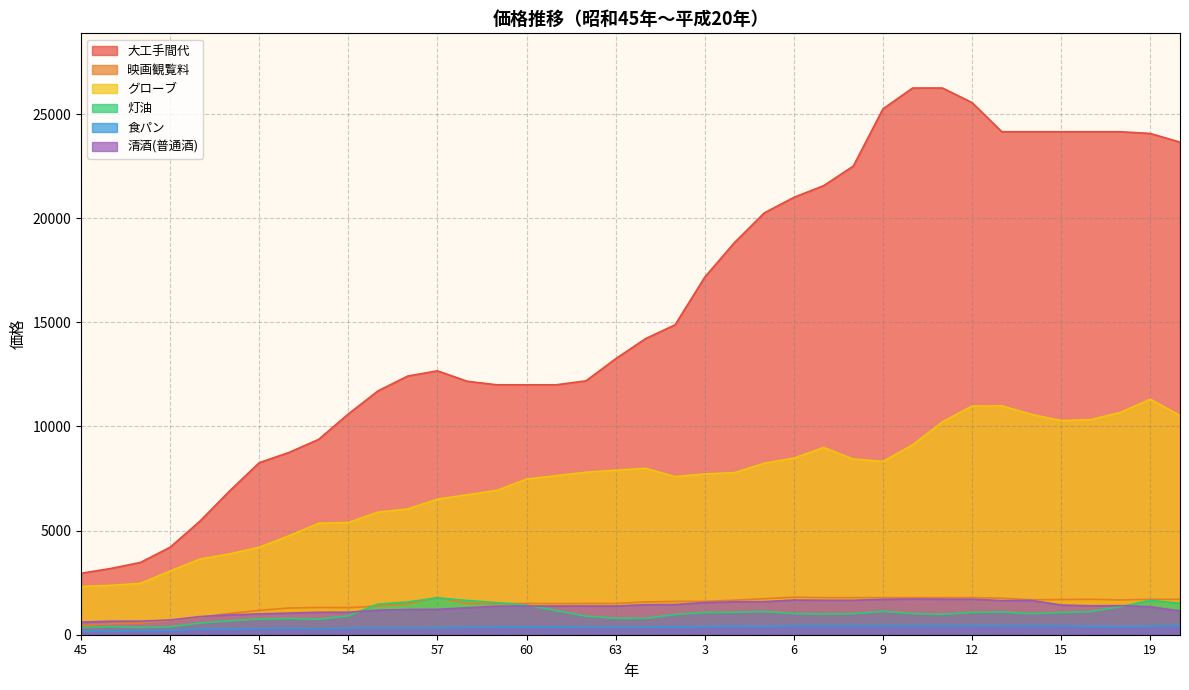

True or false: 灯油 has a value of 510 at 62.

False